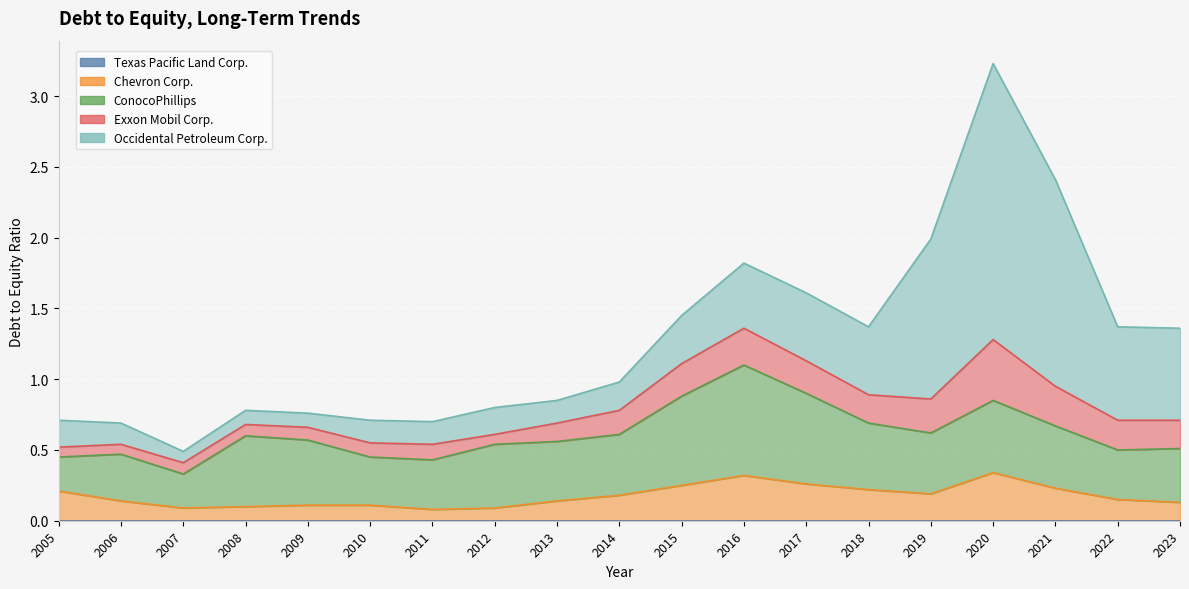

Reading left to right, transcribe all the data shown in this chart.

Texas Pacific Land Corp.: 0.0	0.0	0.0	0.0	0.0	0.0	0.0	0.0	0.0	0.0	0.0	0.0	0.0	0.0	0.0	0.0	0.0	0.0	0.0
Chevron Corp.: 0.2	0.1	0.1	0.1	0.1	0.1	0.1	0.1	0.1	0.2	0.2	0.3	0.3	0.2	0.2	0.3	0.2	0.1	0.1
ConocoPhillips: 0.2	0.3	0.2	0.5	0.5	0.3	0.3	0.5	0.4	0.4	0.6	0.8	0.6	0.5	0.4	0.5	0.4	0.3	0.4
Exxon Mobil Corp.: 0.1	0.1	0.1	0.1	0.1	0.1	0.1	0.1	0.1	0.2	0.2	0.3	0.2	0.2	0.2	0.4	0.3	0.2	0.2
Occidental Petroleum Corp.: 0.2	0.1	0.1	0.1	0.1	0.2	0.2	0.2	0.2	0.2	0.3	0.5	0.5	0.5	1.1	1.9	1.5	0.7	0.7